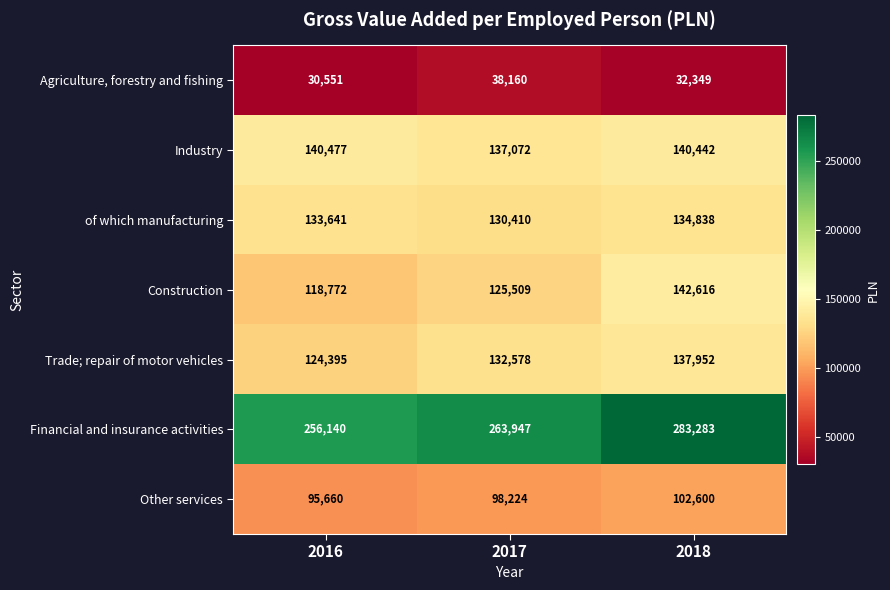

What is the sum of all of which manufacturing values?

398889